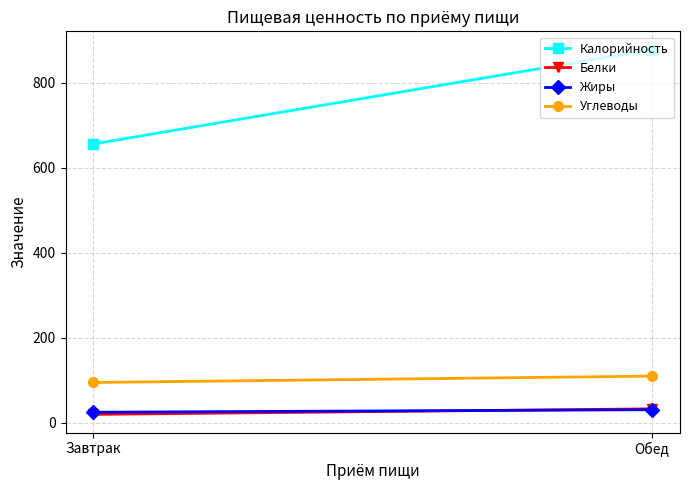

What is the label of the 1st point from the right?

Обед